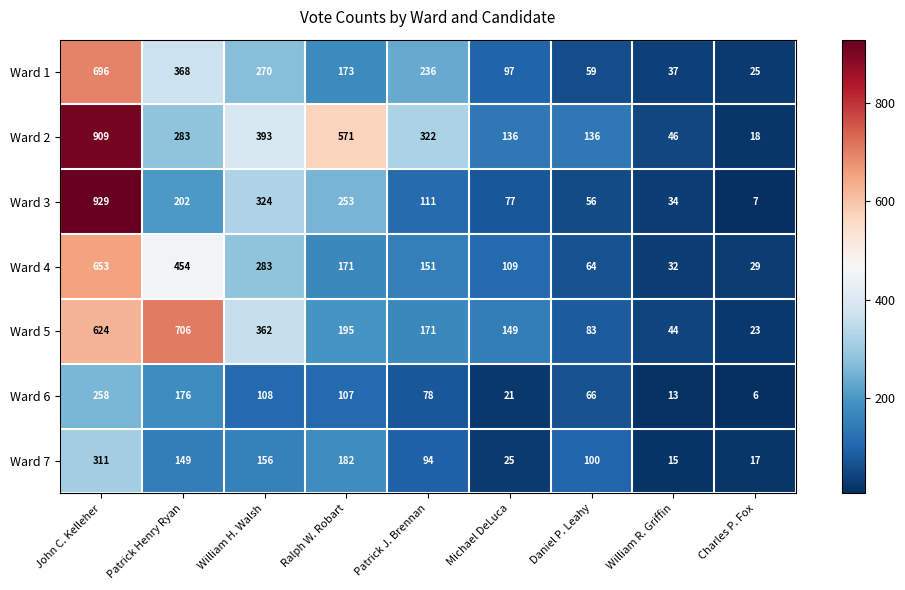

Which series changed the most between John C. Kelleher and Patrick J. Brennan?

Ward 3